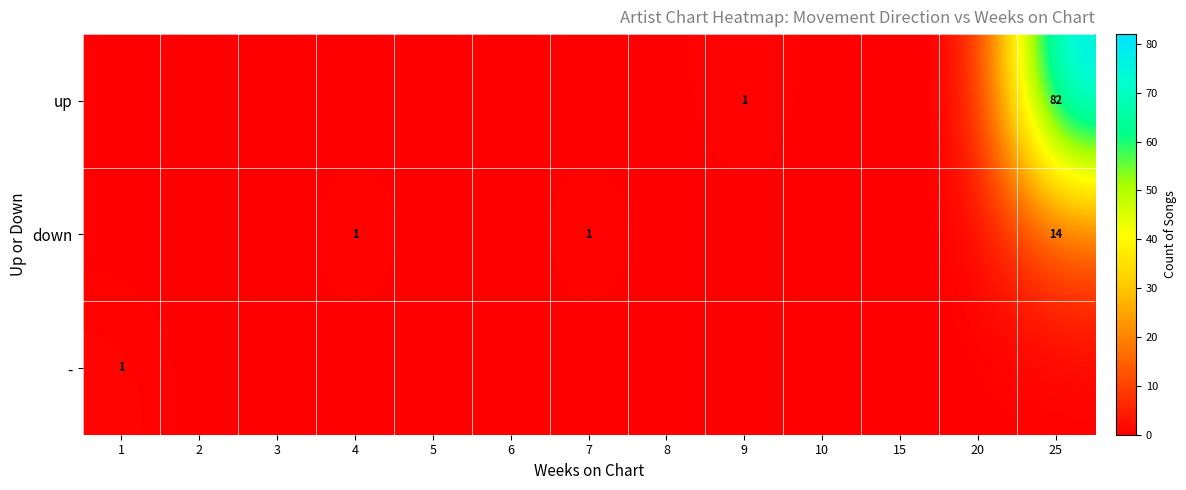

The up series shows 82 at 25. True or false?

True